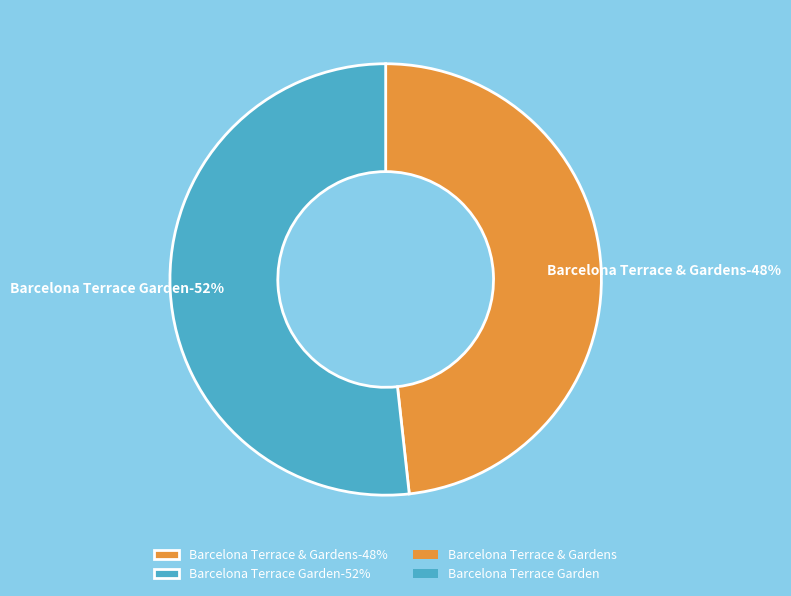

Combined, do Barcelona Terrace & Gardens and Barcelona Terrace Garden account for over 50%?

Yes